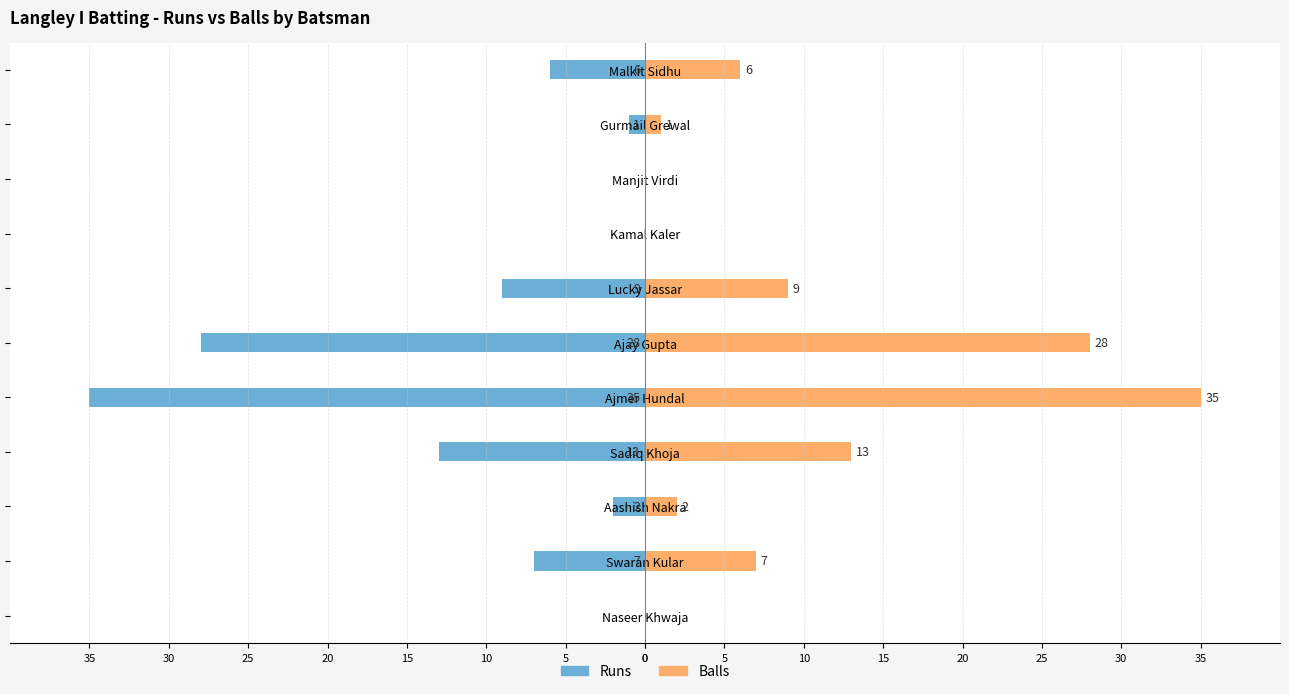

What are all the series names shown in the legend?

Runs, Balls